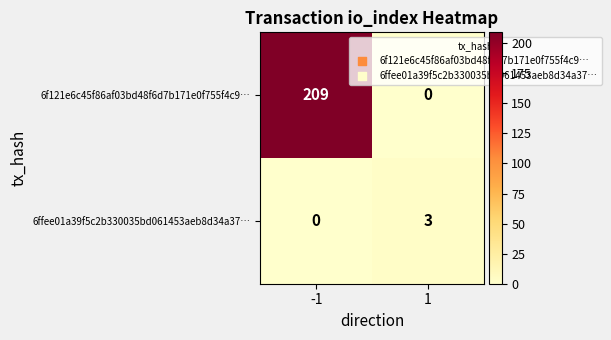

What is the spread (max minus min) of values at -1?

209